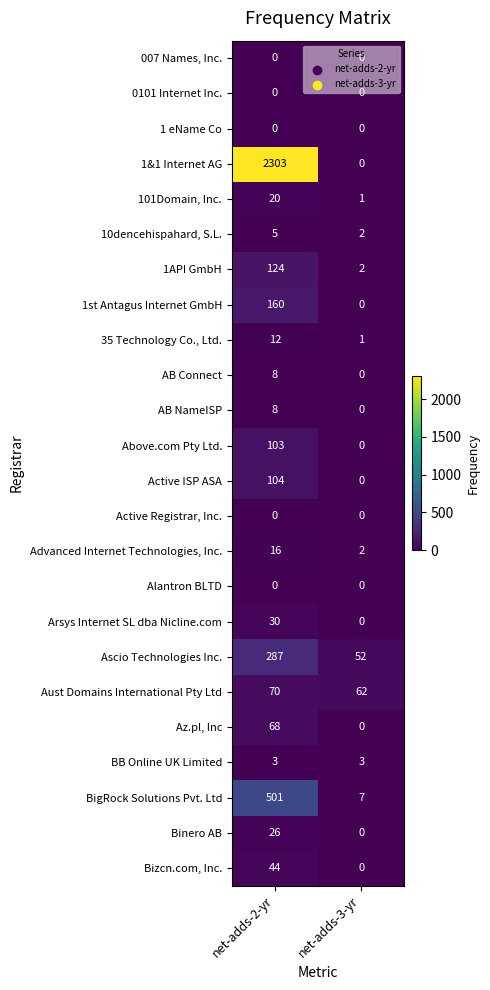

List the labels in order of 35 Technology Co., Ltd. value, smallest first.

net-adds-3-yr, net-adds-2-yr